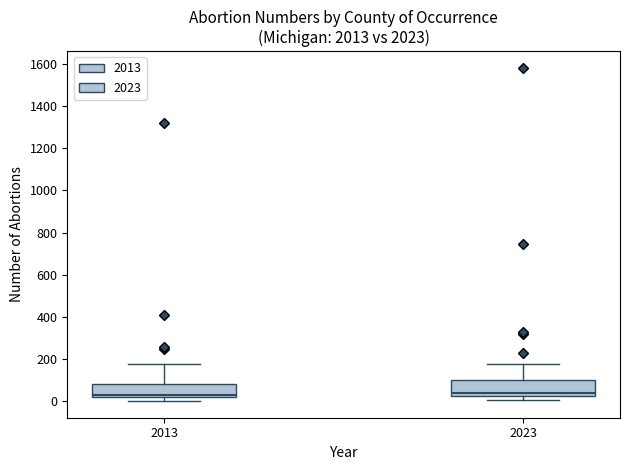

Where is the upper edge of the box at x = 2023 on the y-axis? The values are not printed on the chart, so give them approximately, as read against the axis.

100